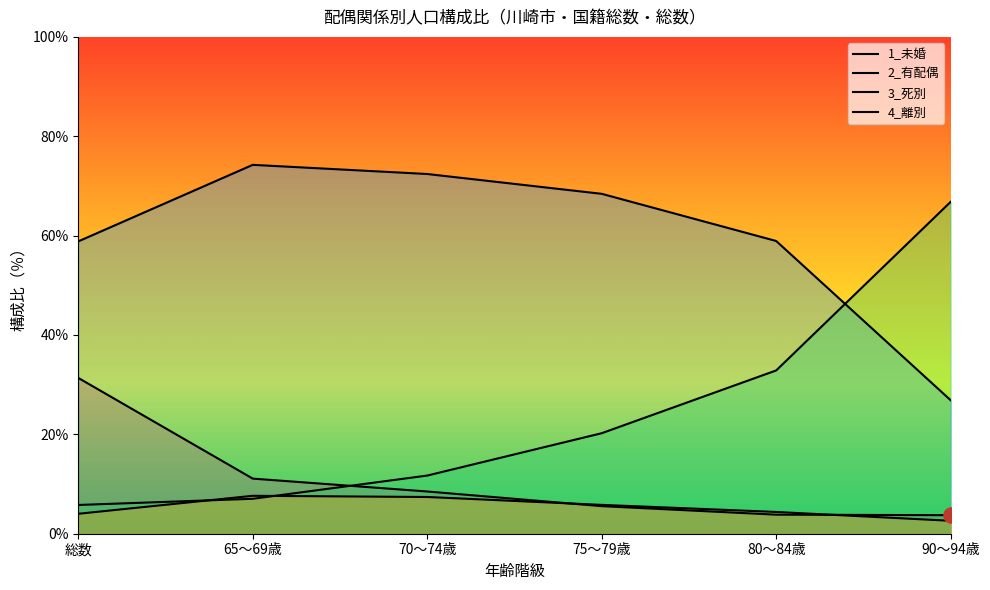

At how many categories does at least one series exceed 49?

6